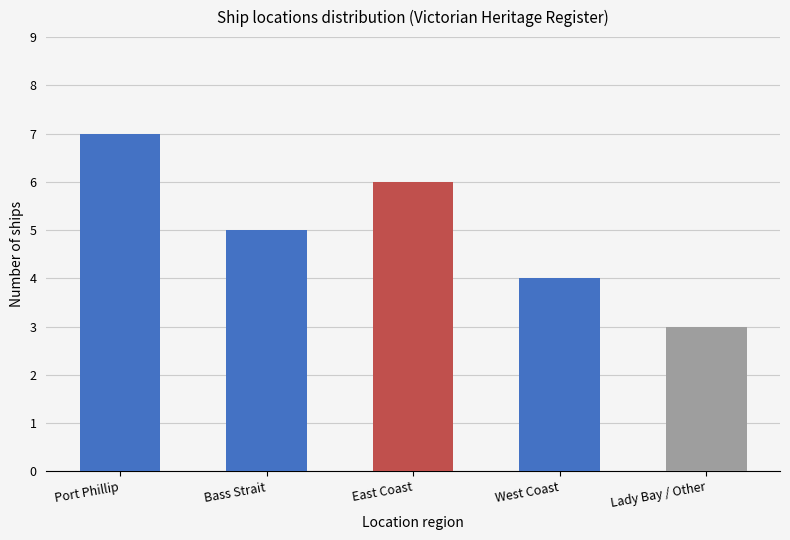

At which label is the value closest to 5?

Bass Strait